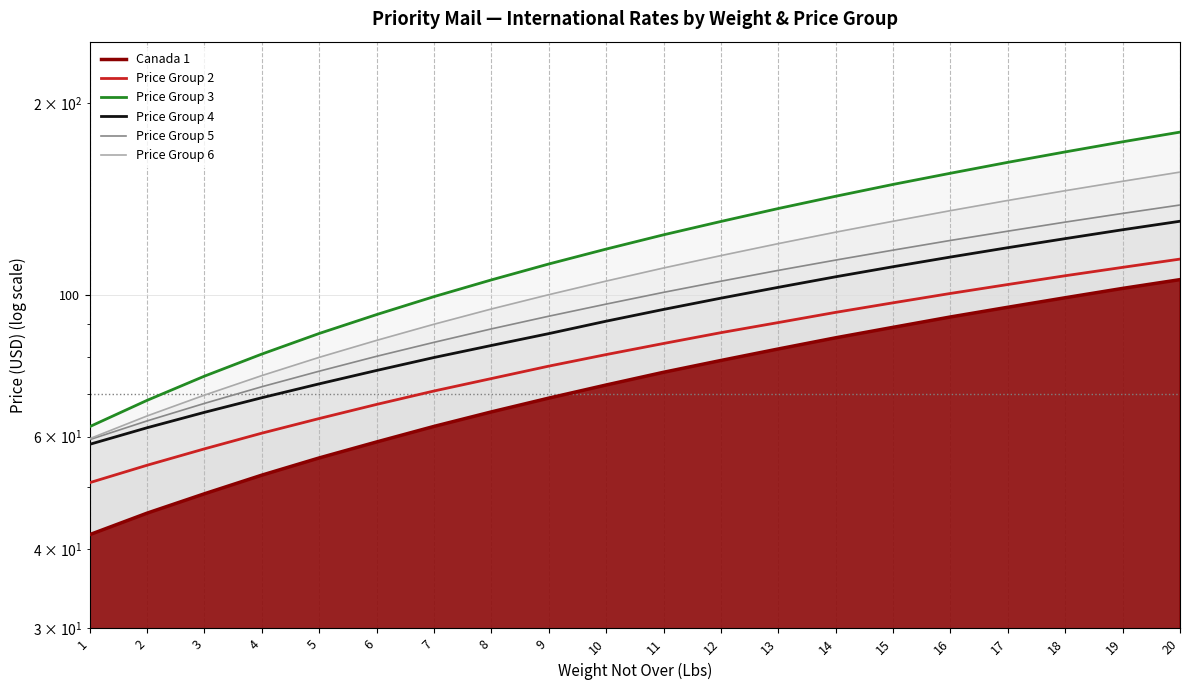

Which series has the largest total across all categories?

Price Group 3